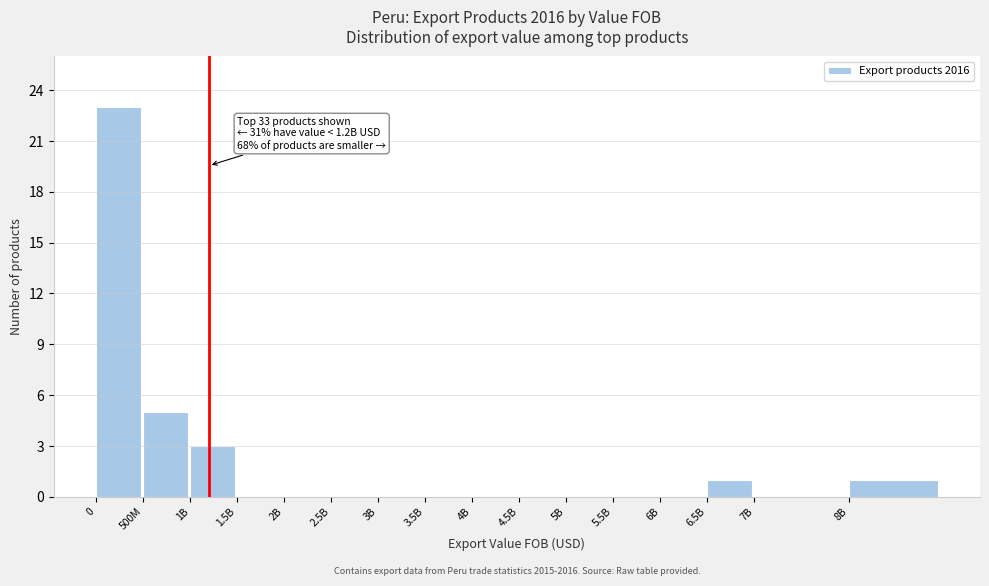

Reading left to right, what are all the values shown in this chart?

0=23	500M=5	1B=3	1.5B=0	2B=0	2.5B=0	3B=0	3.5B=0	4B=0	4.5B=0	5B=0	5.5B=0	6B=0	6.5B=1	7B=0	8B=1